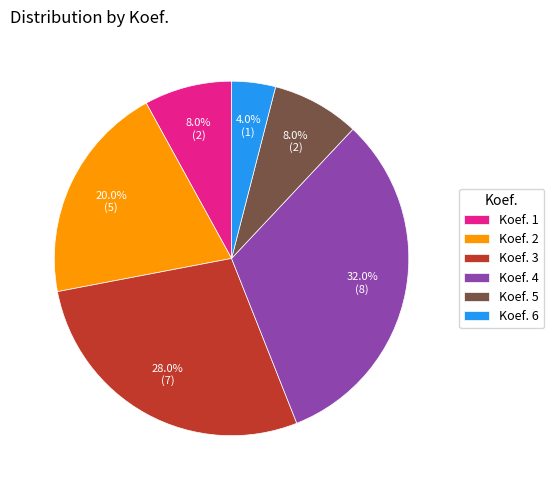

Does any single category account for the majority?

No